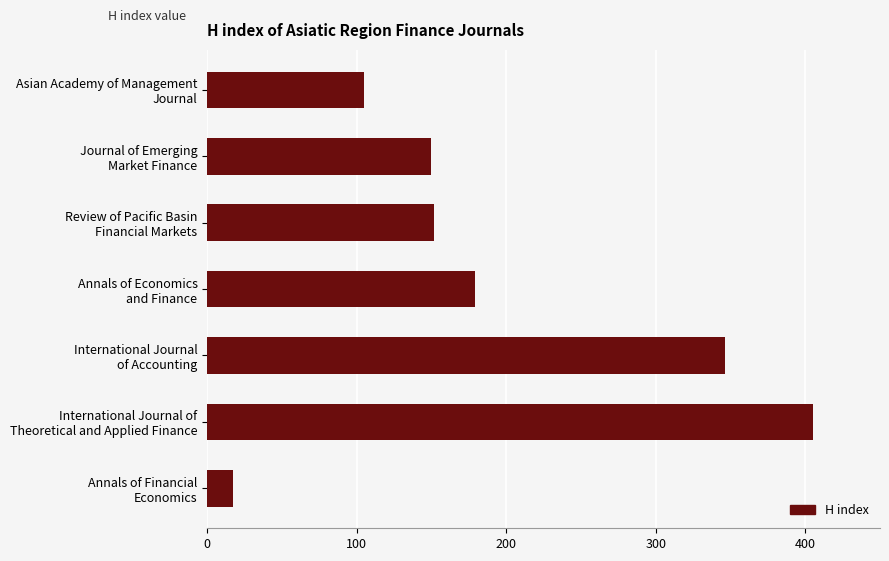

What is the smallest value displayed?

17